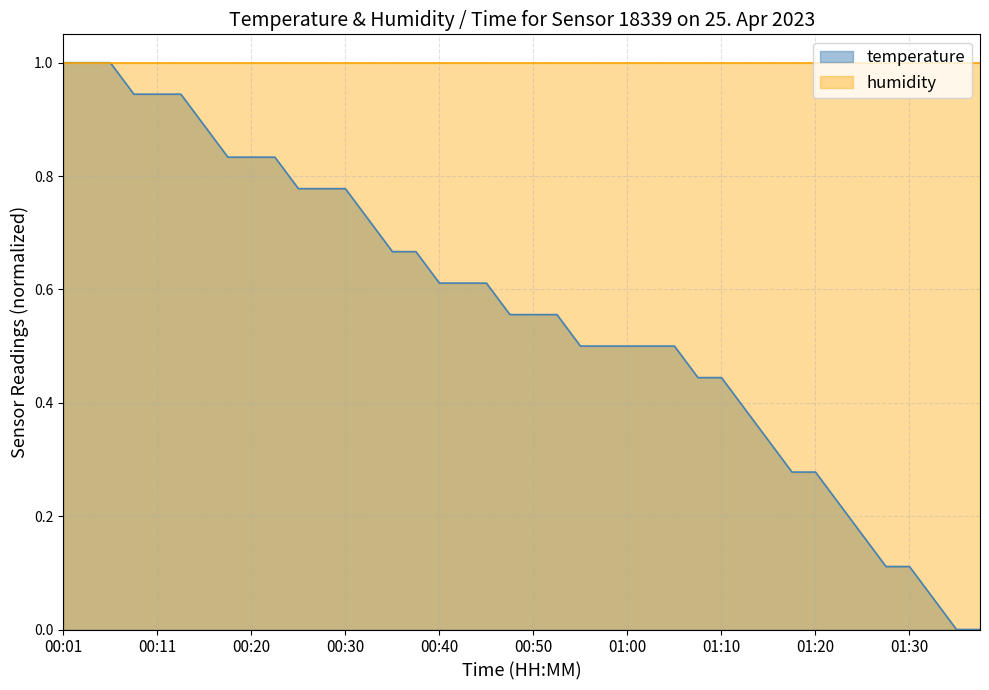

How many values exceed 0?

38